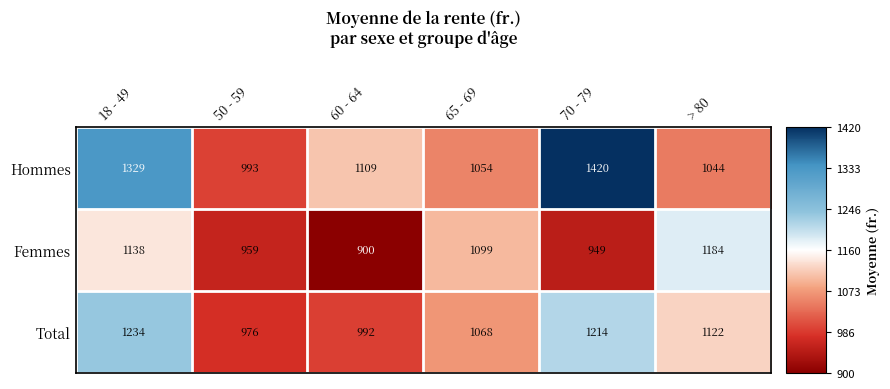

Reading left to right, extract all data points from this chart.

Hommes: 1329	993	1109	1054	1420	1044
Femmes: 1138	959	900	1099	949	1184
Total: 1234	976	992	1068	1214	1122